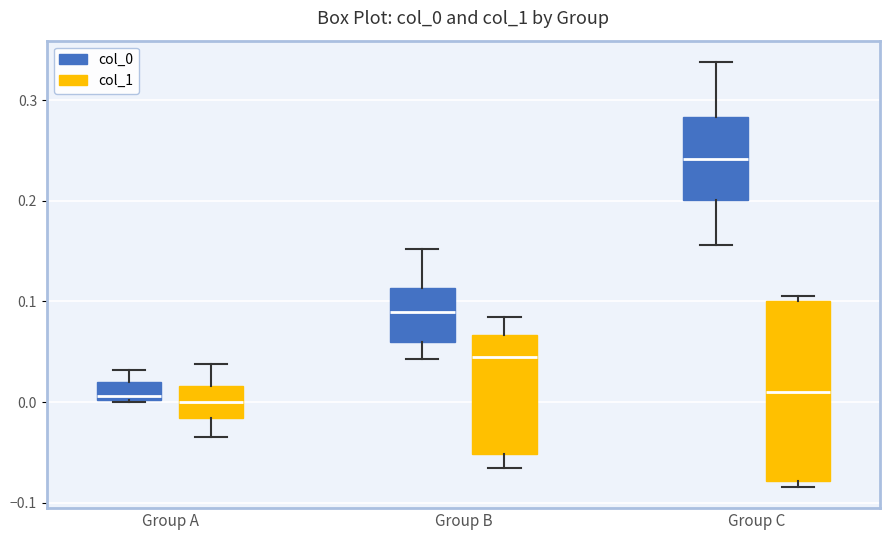

Reading left to right, transcribe this box plot: for each box, give where its median line is, the range the box spans, and where its two whiskers end, as read against the y-axis. The values are not printed on the chart, so give them approximately, as read against the axis.

Group A (col_0): median 0.01, box 0.00 to 0.02, whiskers 0.00 to 0.03
Group A (col_1): median 0.00, box -0.02 to 0.02, whiskers -0.03 to 0.04
Group B (col_0): median 0.09, box 0.06 to 0.11, whiskers 0.04 to 0.15
Group B (col_1): median 0.05, box -0.05 to 0.07, whiskers -0.07 to 0.08
Group C (col_0): median 0.24, box 0.20 to 0.28, whiskers 0.16 to 0.34
Group C (col_1): median 0.01, box -0.08 to 0.10, whiskers -0.08 (just below the box's lower edge) to 0.11